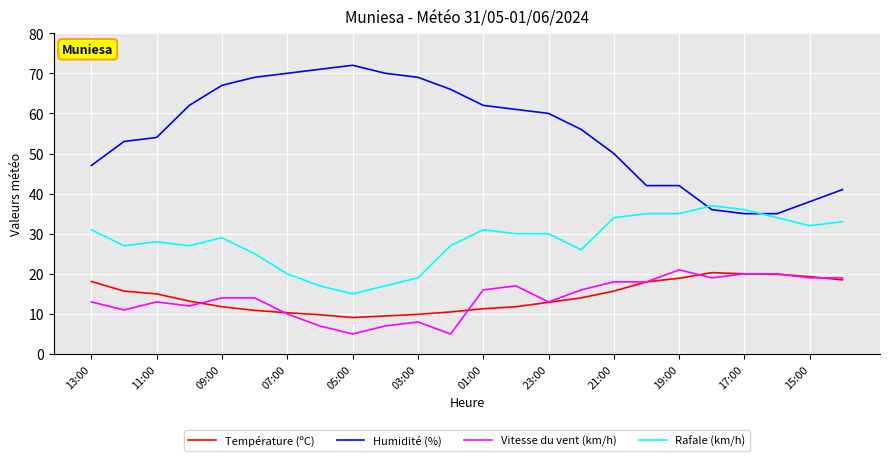

What is the maximum value for Température (ºC)?

20.3